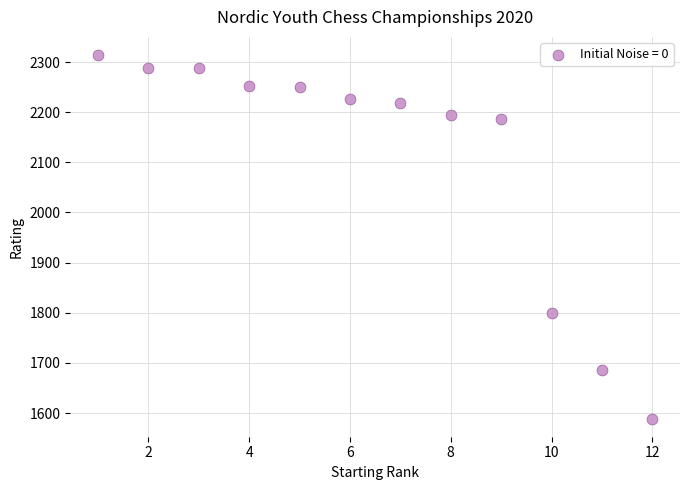

What is the range of X values (max minus min)?

11